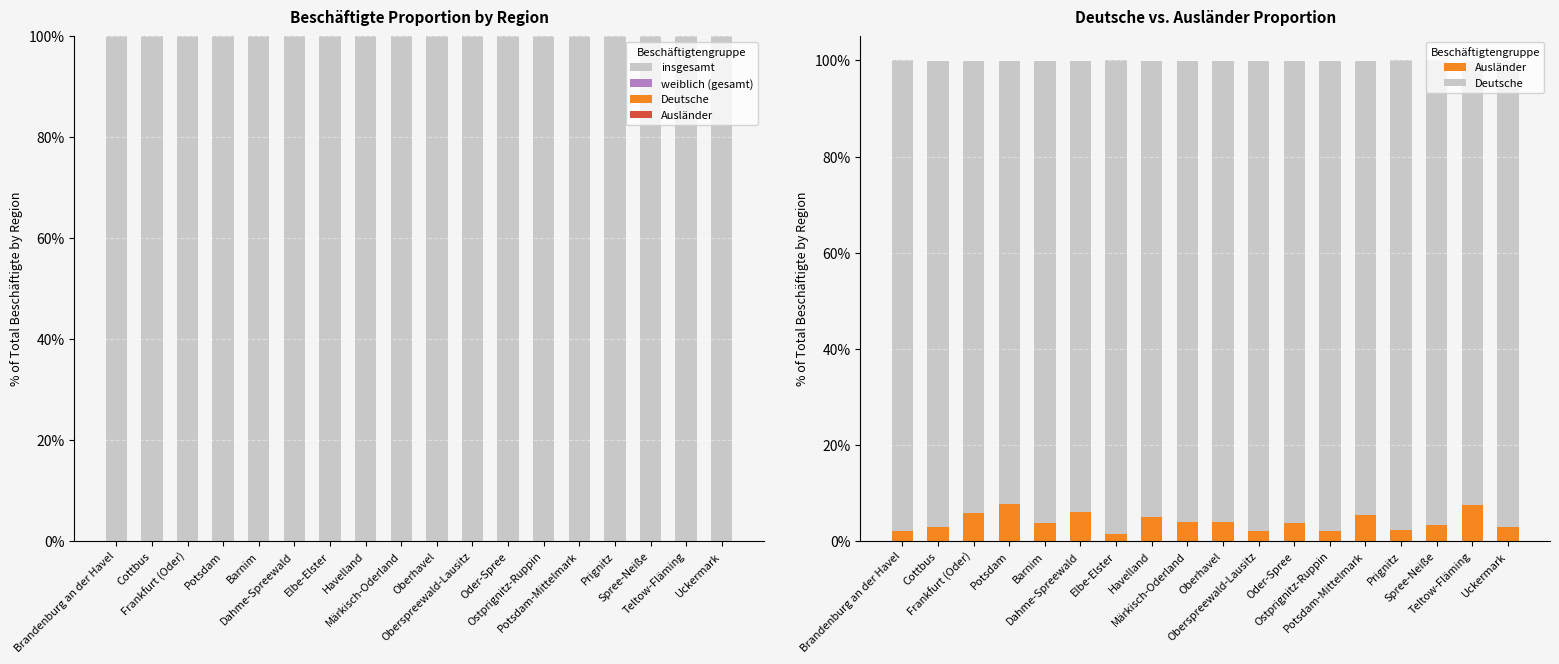

What is the label of the 15th bar from the right?

Potsdam